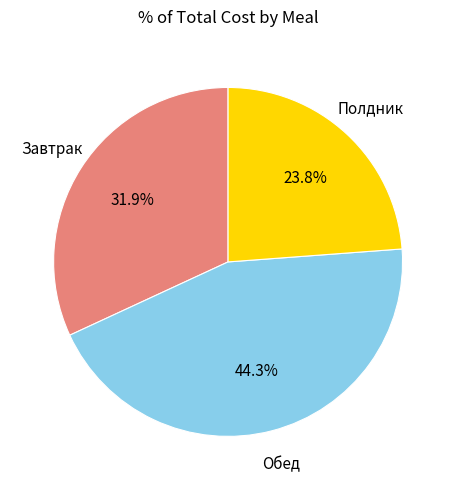

Does any single category account for the majority?

No